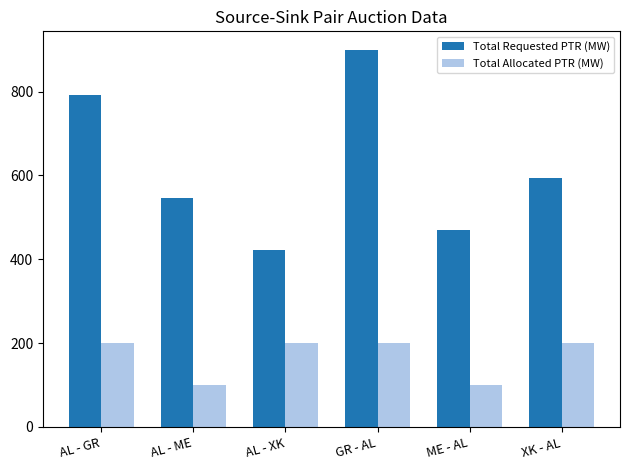

What is the highest value of the Total Requested PTR (MW) series?

899